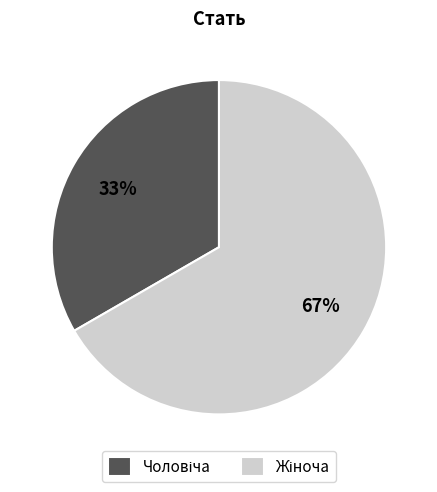

To the nearest percent, what is the average slice percentage?

50%